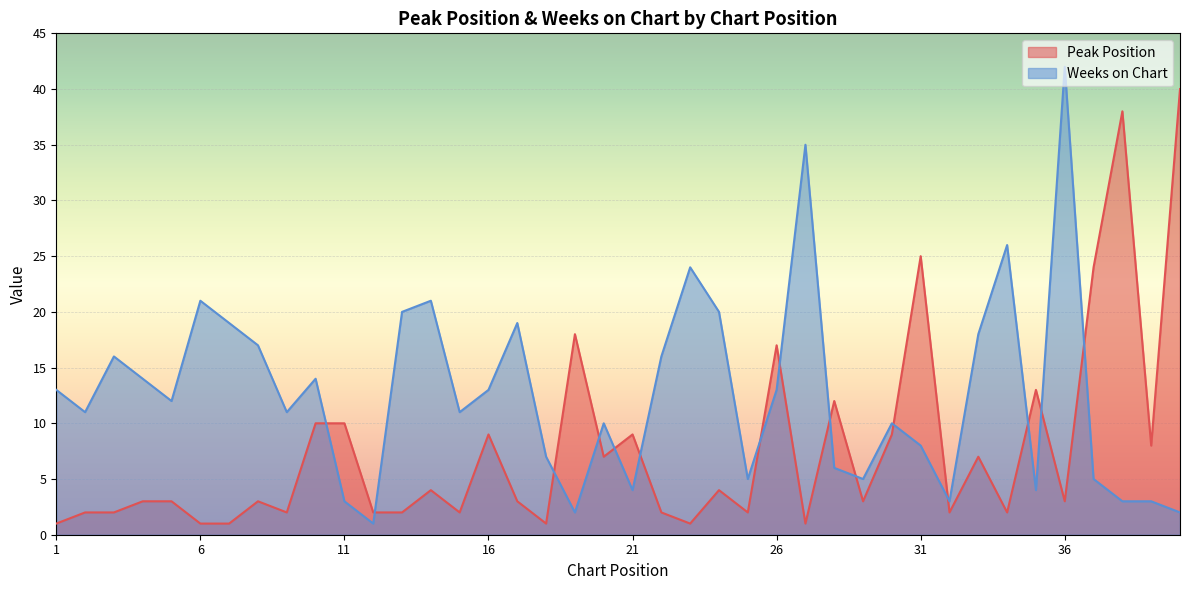

List the series in order of their peak value, highest first.

Weeks on Chart, Peak Position